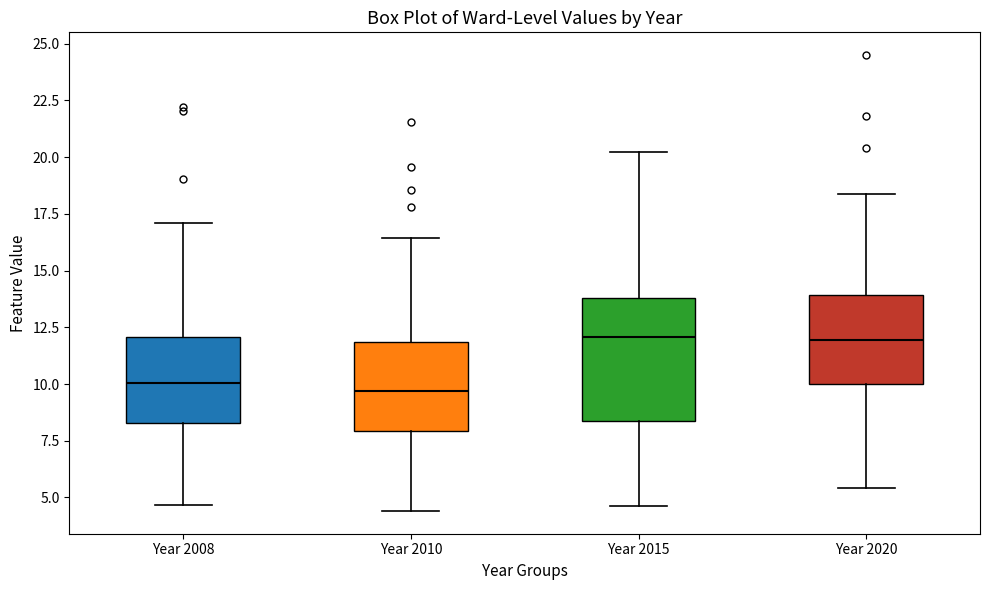

Reading left to right, read every box against the y-axis: the position of its median line, the range the box covers, and the ends of its whiskers. The values are not printed on the chart, so give them approximately, as read against the axis.

Year 2008: median 10.0, box 8.5 to 12.0, whiskers 4.5 to 17.0
Year 2010: median 9.5, box 8.0 to 12.0, whiskers 4.5 to 16.5
Year 2015: median 12.0, box 8.5 to 14.0, whiskers 4.5 to 20.0
Year 2020: median 12.0, box 10.0 to 14.0, whiskers 5.5 to 18.5